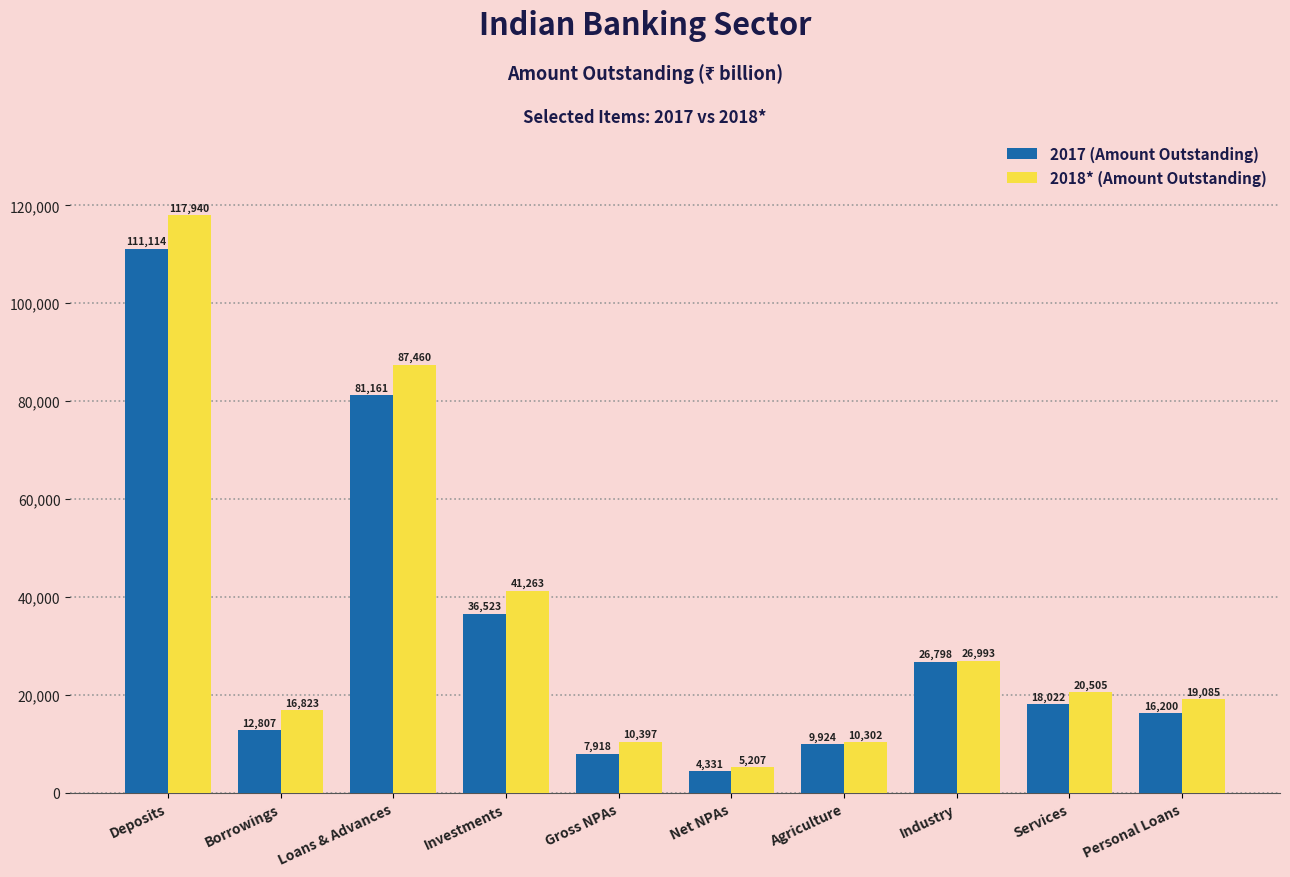

What is the minimum value for 2018* (Amount Outstanding)?

5207